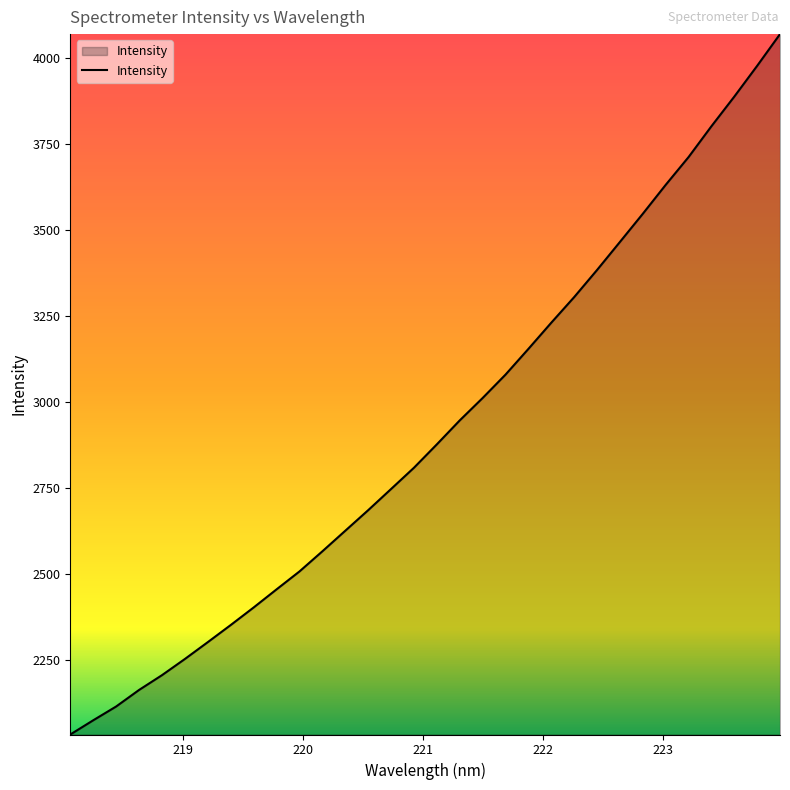

What is the maximum value shown in the chart?

4068.9